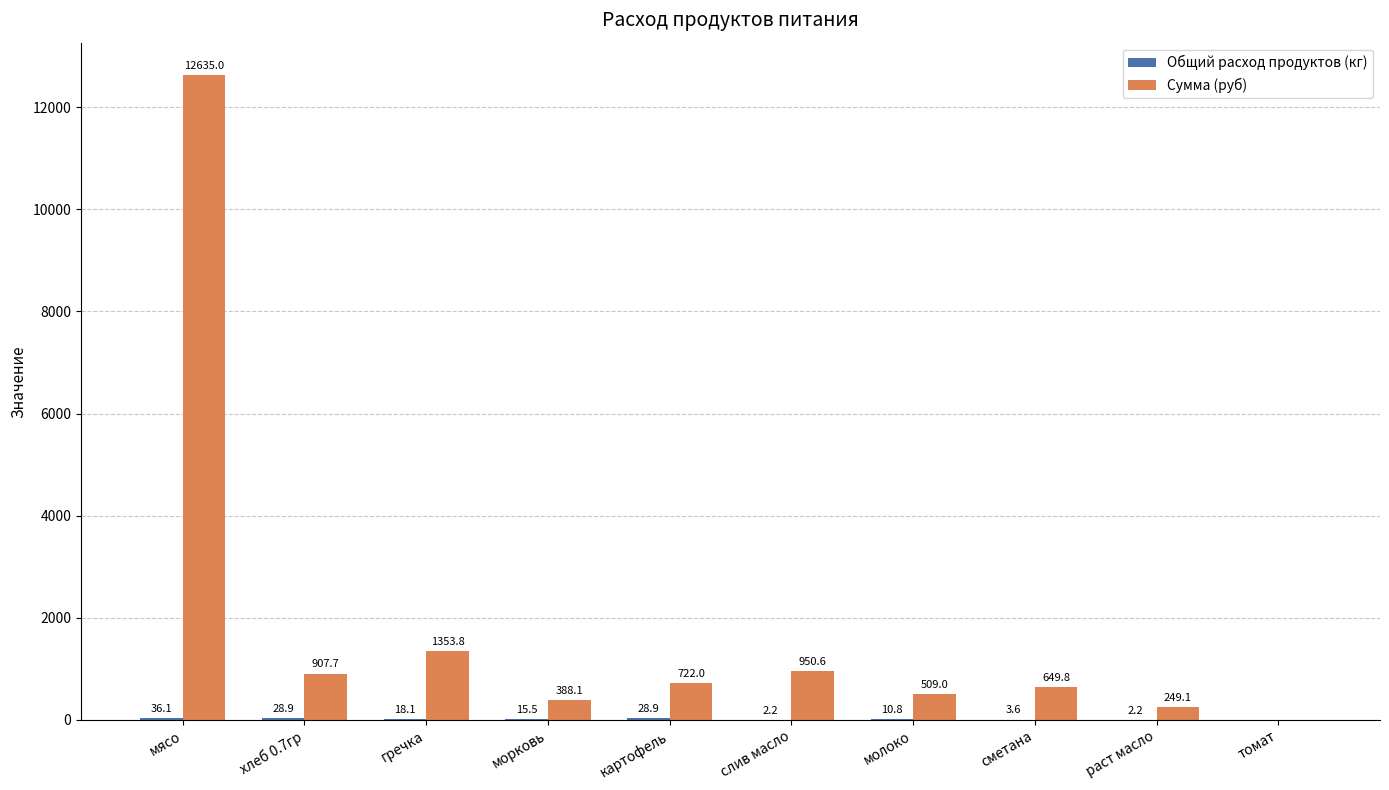

What is the approximate value of Сумма (руб) at молоко?

509.0